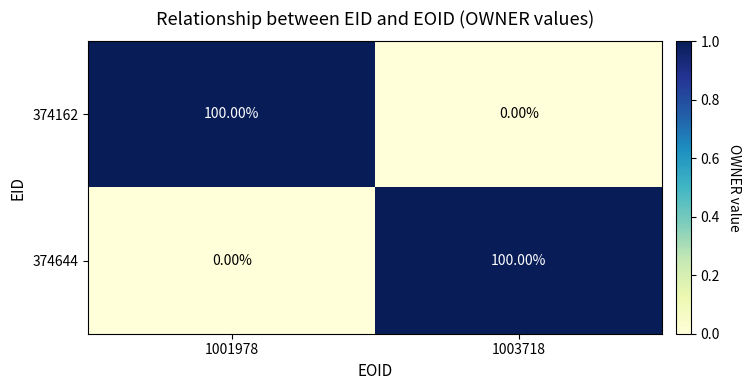

What is the difference between the maximum and minimum values in the 374644 series?

100